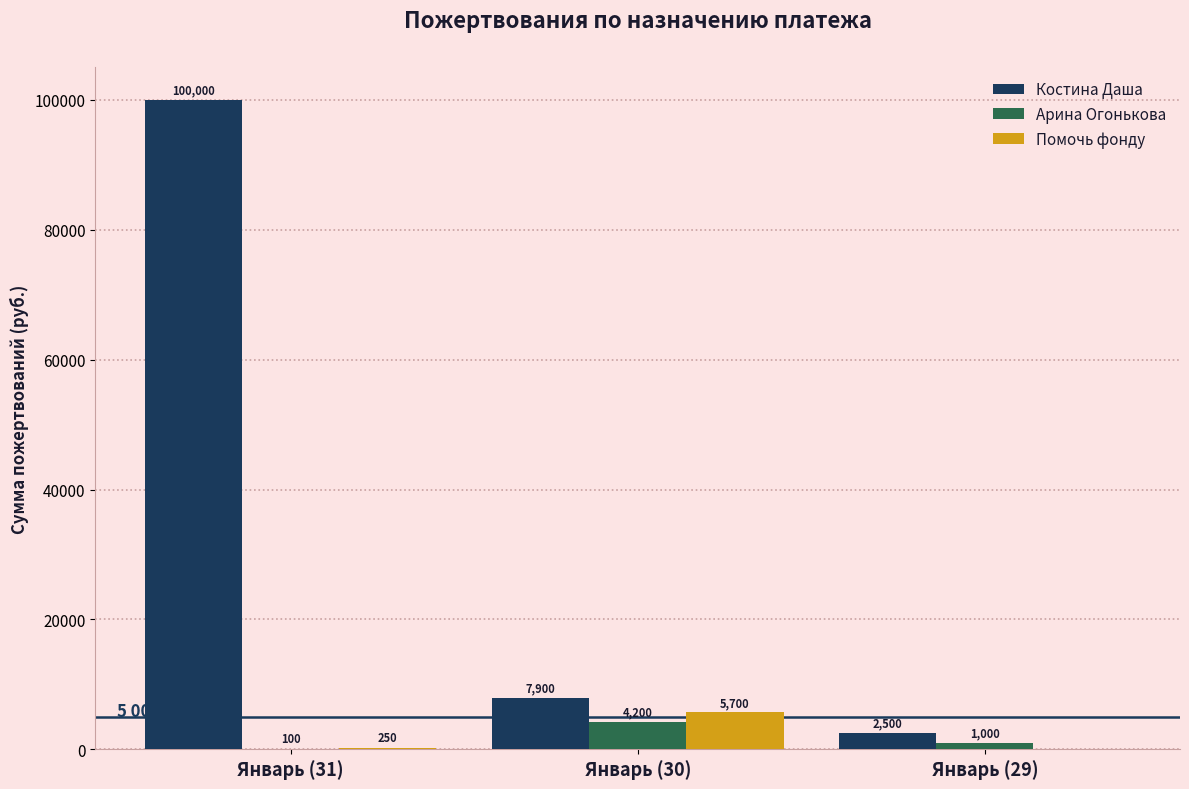

Reading right to left, transcribe all the data shown in this chart.

Костина Даша: Январь (29)=2500	Январь (30)=7900	Январь (31)=100000
Арина Огонькова: Январь (29)=1000	Январь (30)=4200	Январь (31)=100
Помочь фонду: Январь (29)=0	Январь (30)=5700	Январь (31)=250